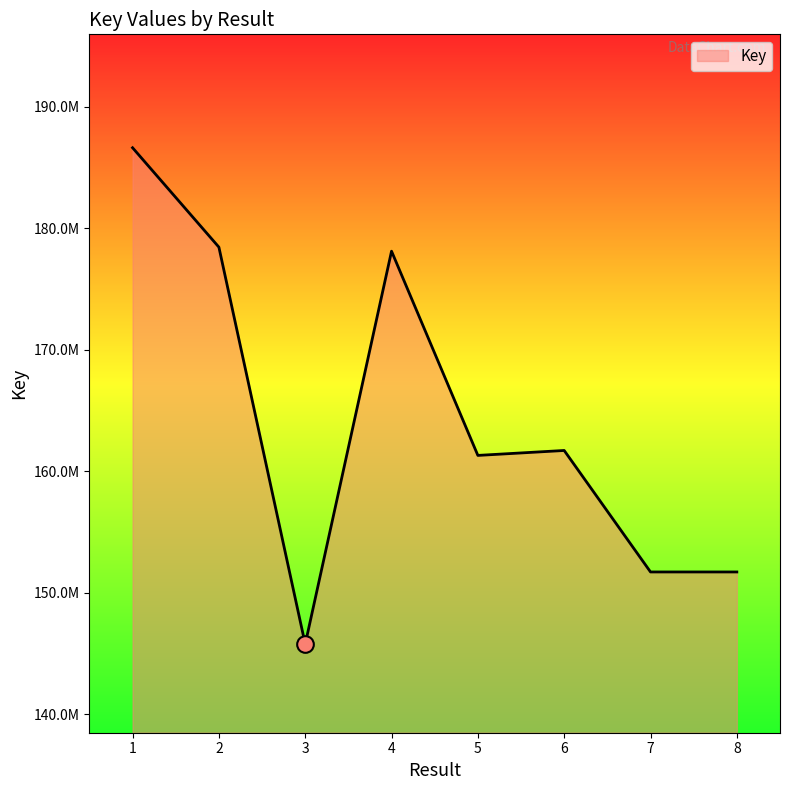

How many points are higher than both their immediate neighbors (excluding endpoints)?

2